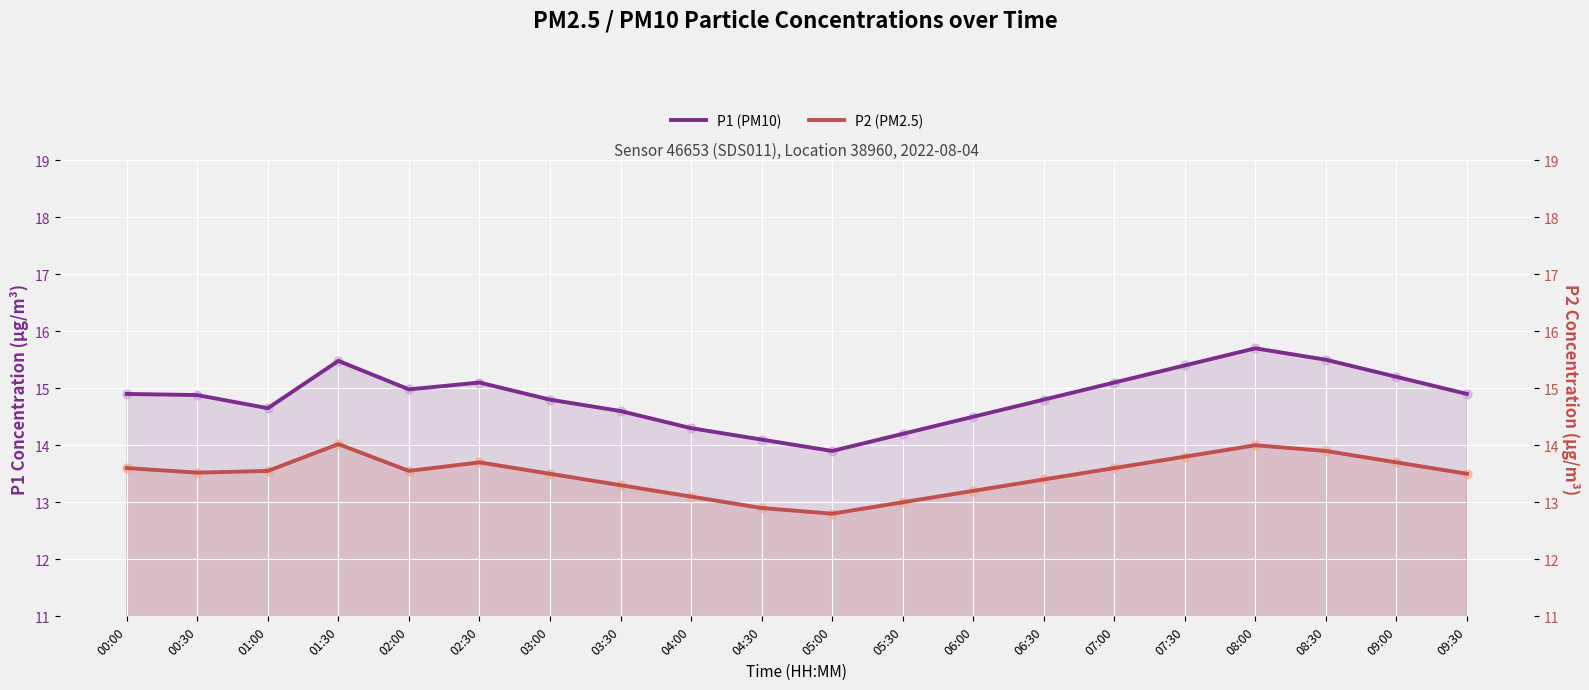

At which category is the sum across all series the highest?

08:00